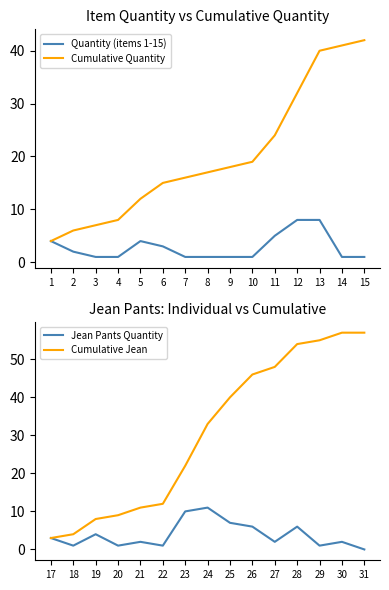

Which series has the widest spread of values?

Cumulative Jean